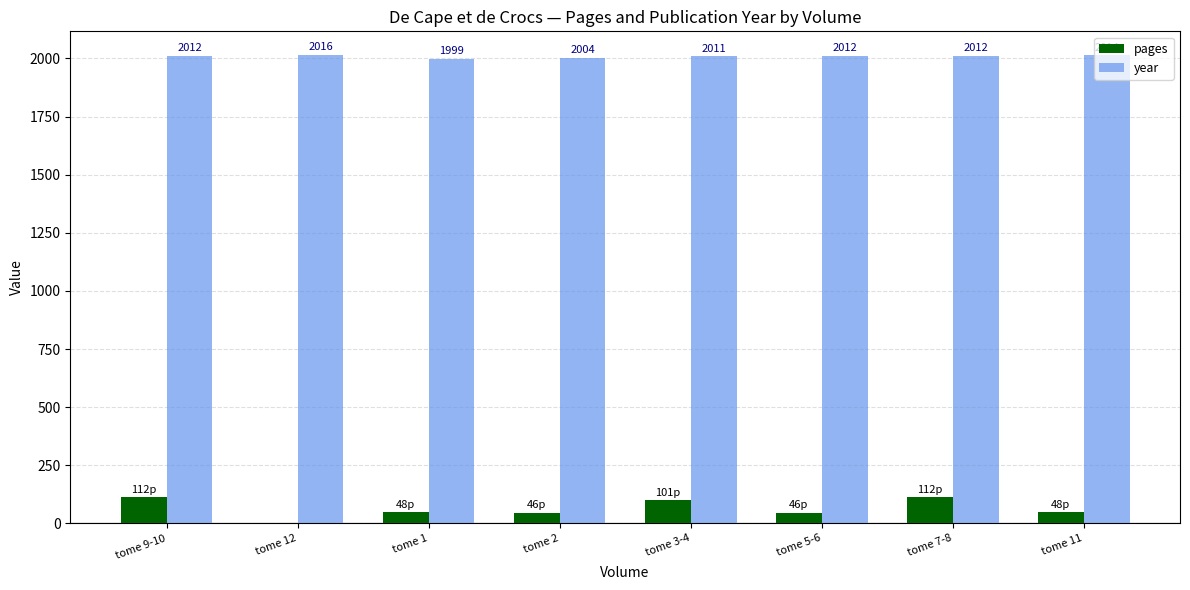

The value of year at tome 5-6 is 2012. True or false?

True